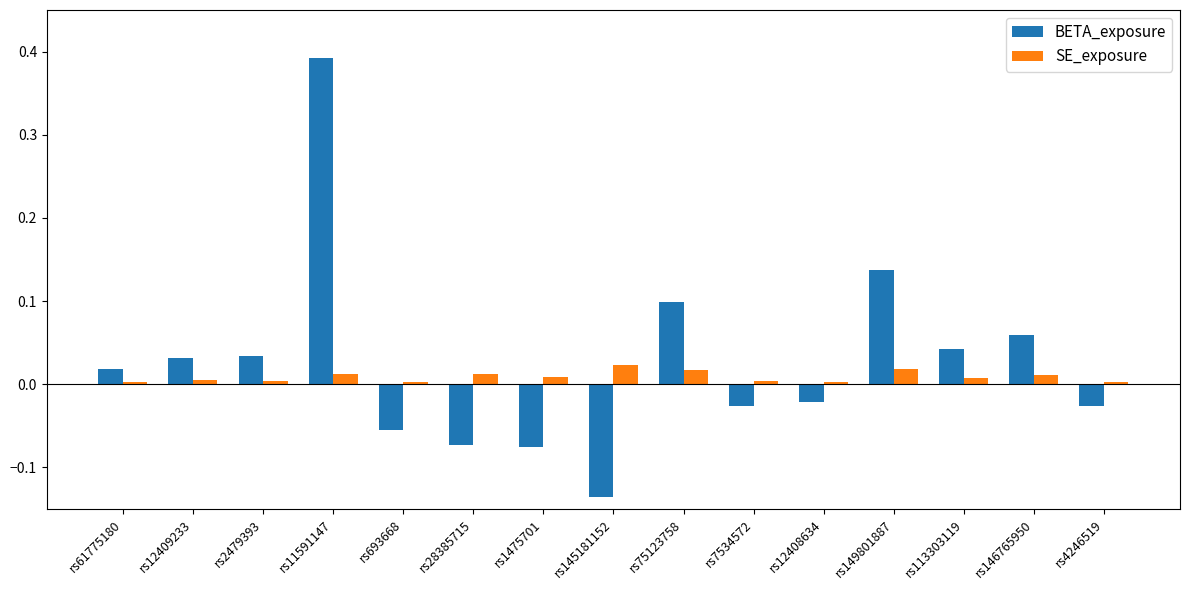

Does the chart contain stacked bars?

No